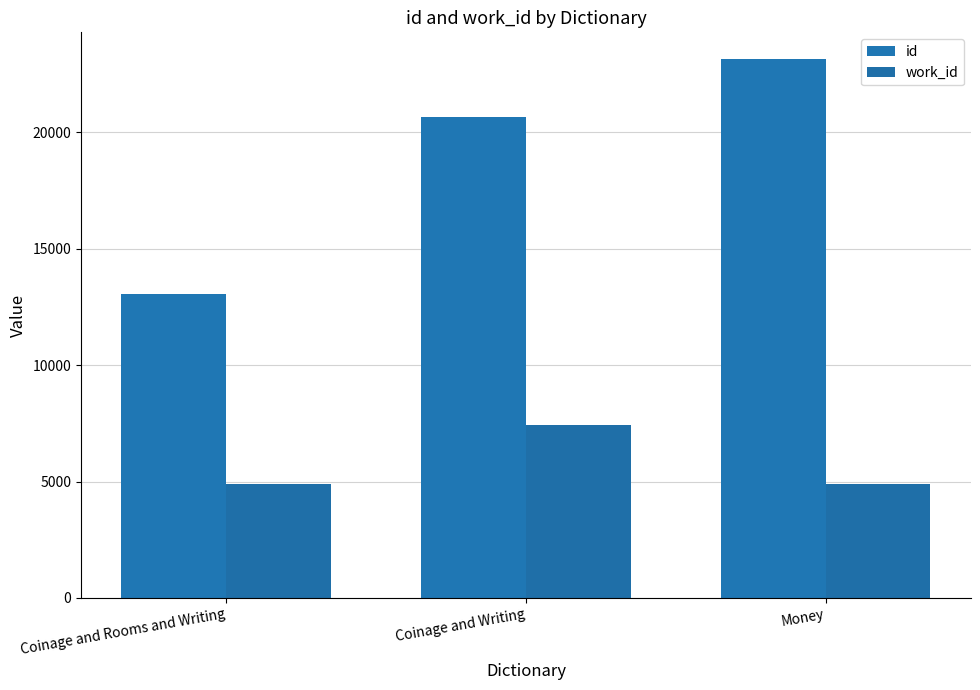

Rank the series by their maximum value, from lowest to highest.

work_id, id